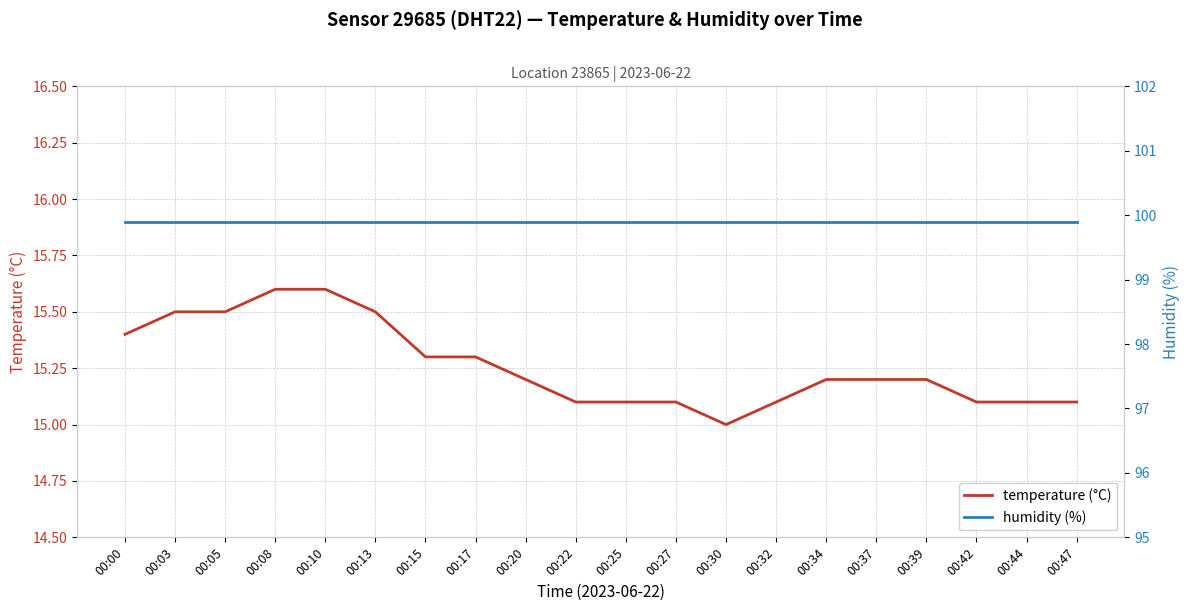

True or false: humidity (%) and temperature (°C) cross at least once.

False